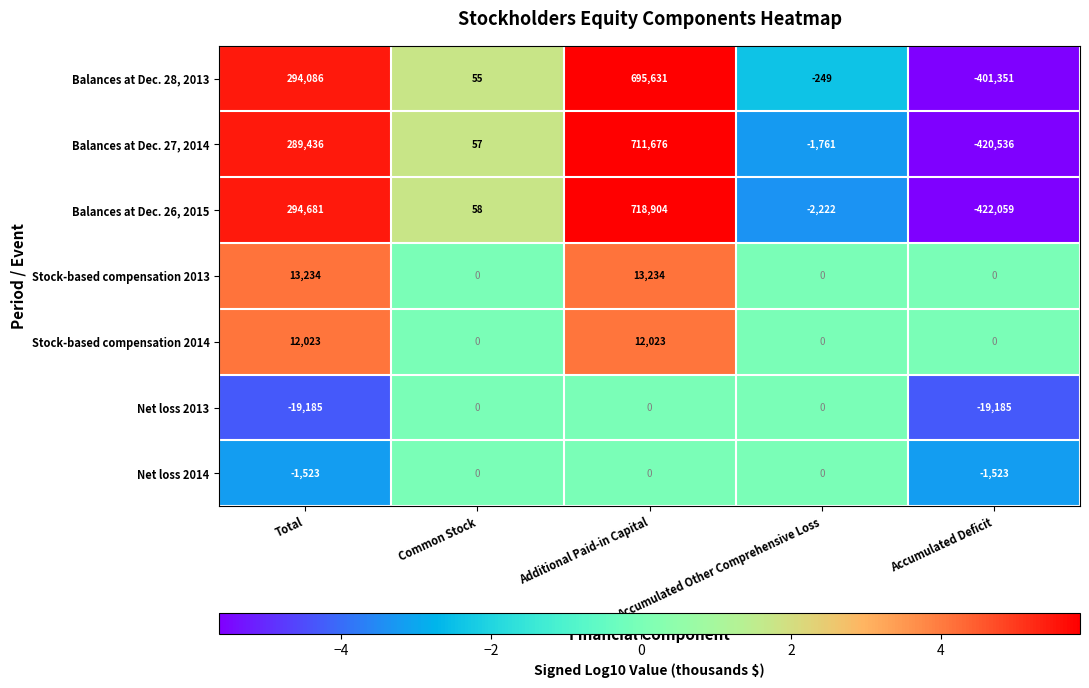

Which series changed the most between Accumulated Other Comprehensive Loss and Accumulated Deficit?

Balances at Dec. 26, 2015